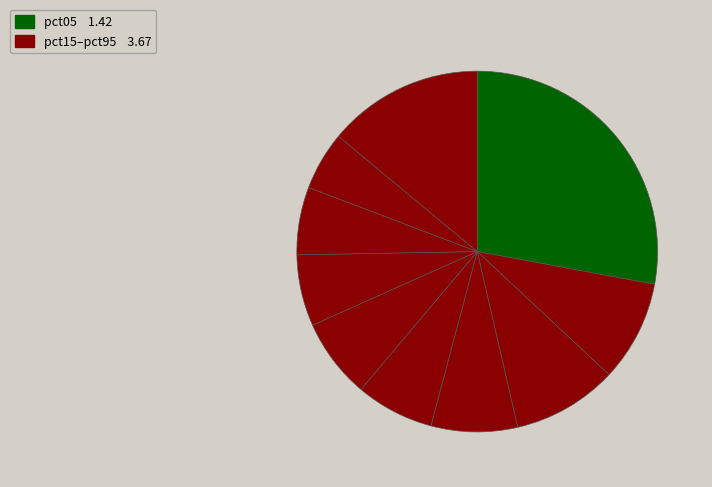

Count the number of slices in the pie.

10